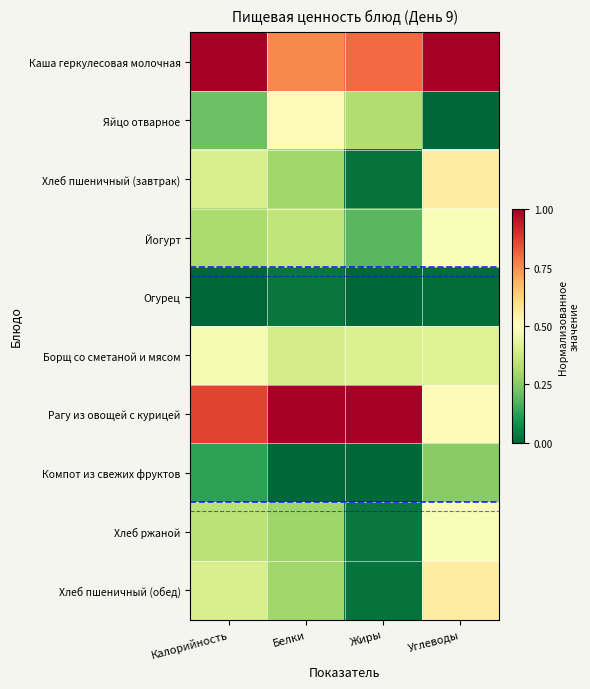

Count the number of data series in this chart.

10